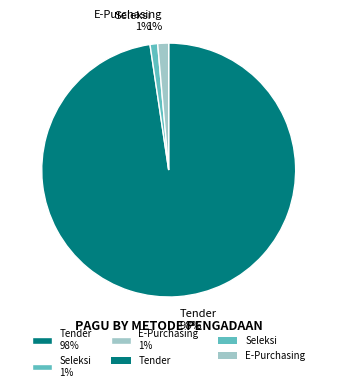

To the nearest percent, what is the average slice percentage?

33%